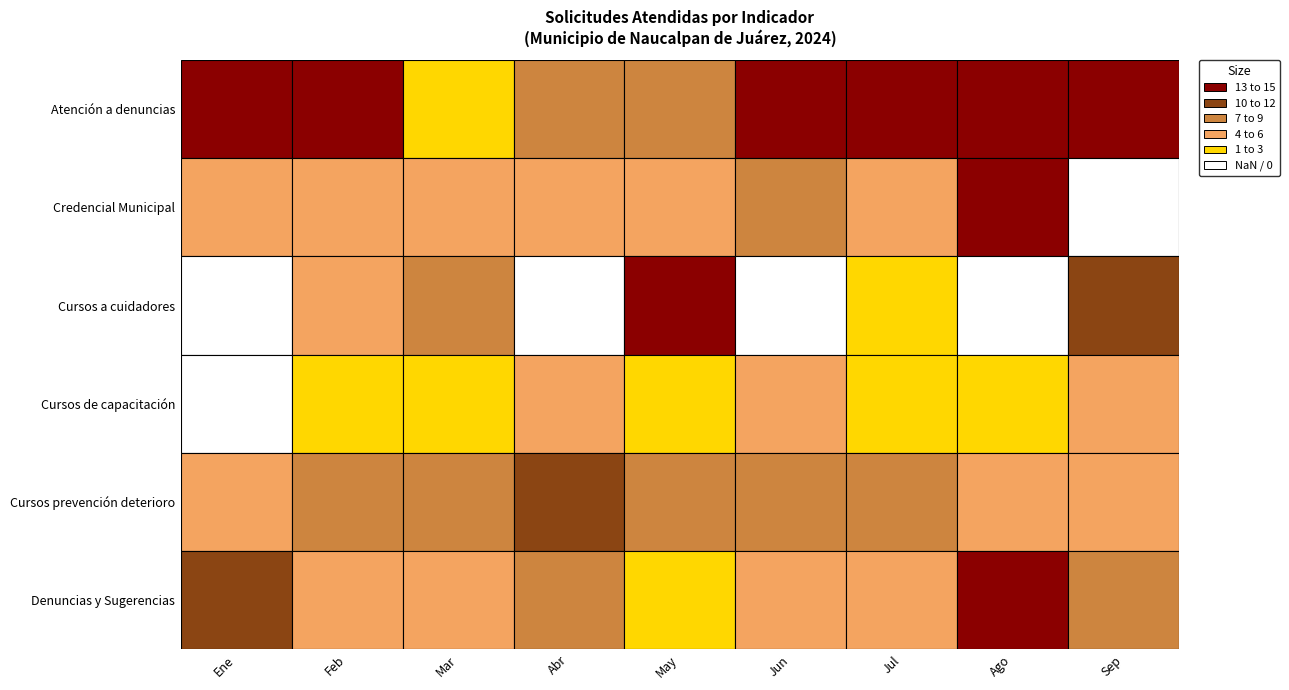

Which series has the largest total across all categories?

Atención a denuncias